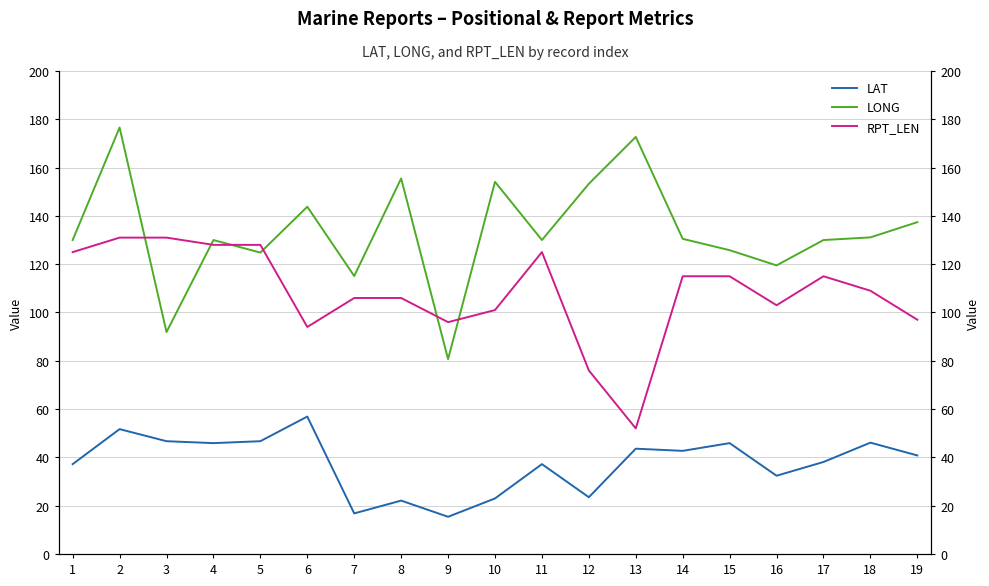

How many interior local valleys does the RPT_LEN series have?

4